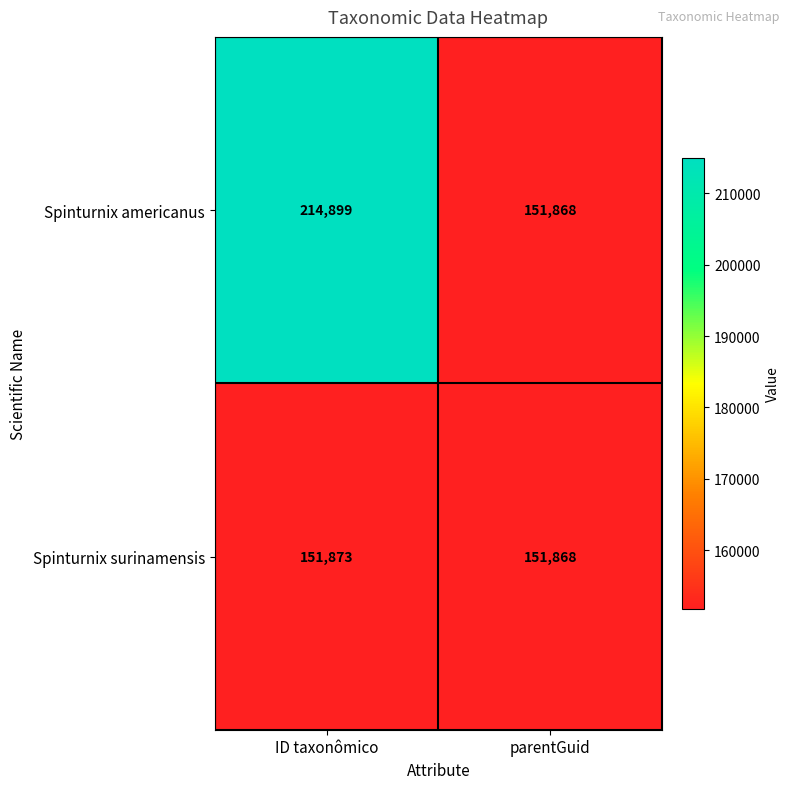

Which category has the highest value in the Spinturnix americanus series?

ID taxonômico